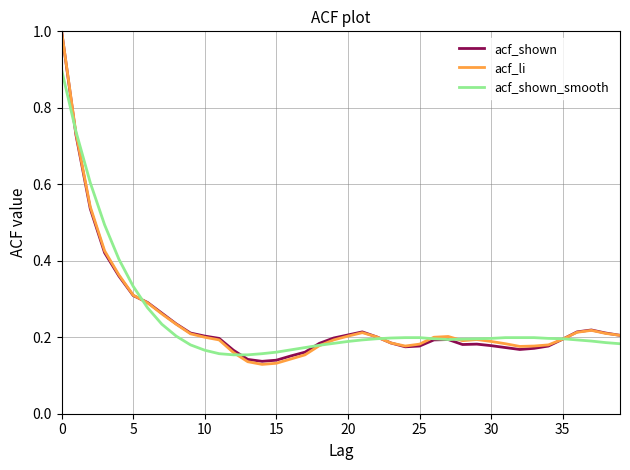

What is the highest value of the acf_shown_smooth series?

0.9